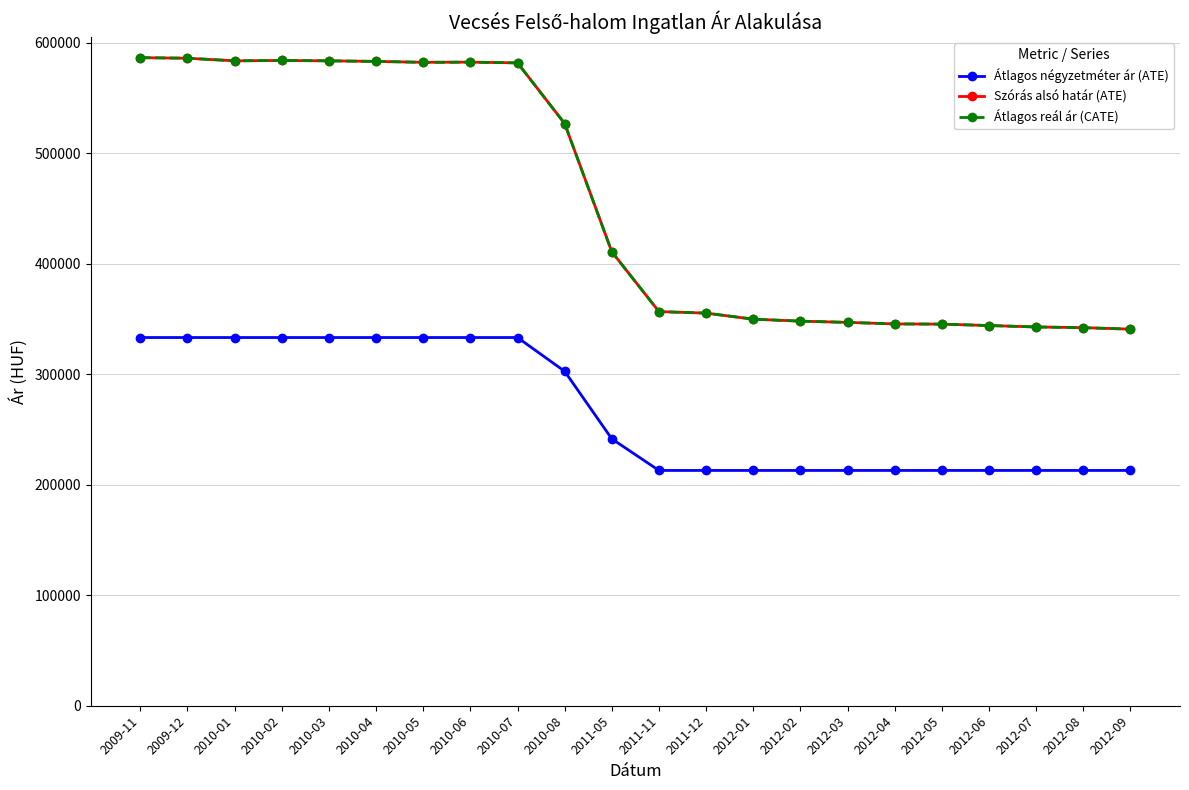

Does the chart have visible grid lines?

Yes